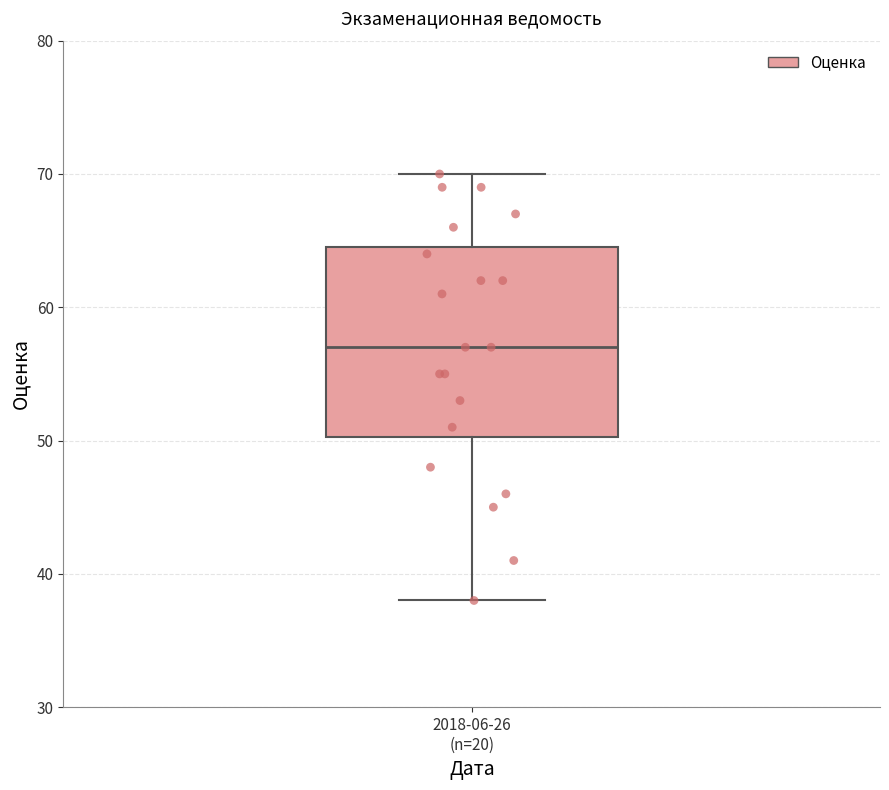

Where does the upper whisker of the box for 2018-06-26 (n=20) end on the y-axis? The values are not printed on the chart, so give them approximately, as read against the axis.

70